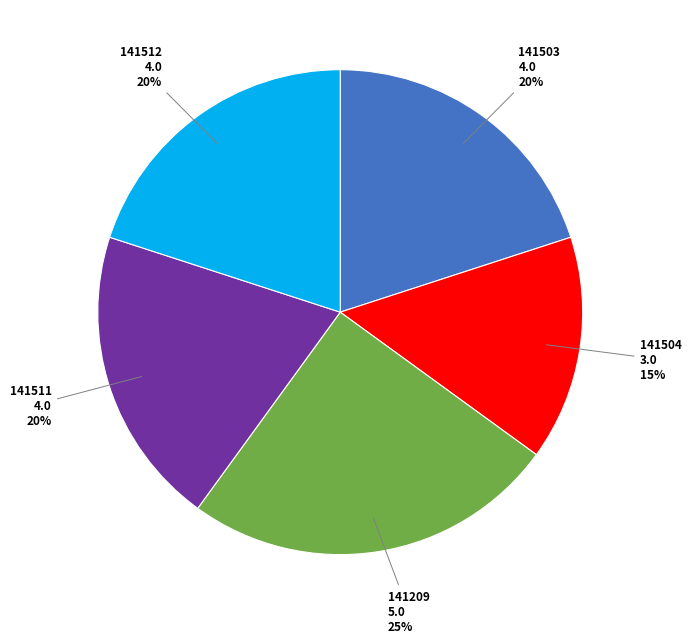

Approximately how many times larger is the value at 141511 compared to 141503?

1.0